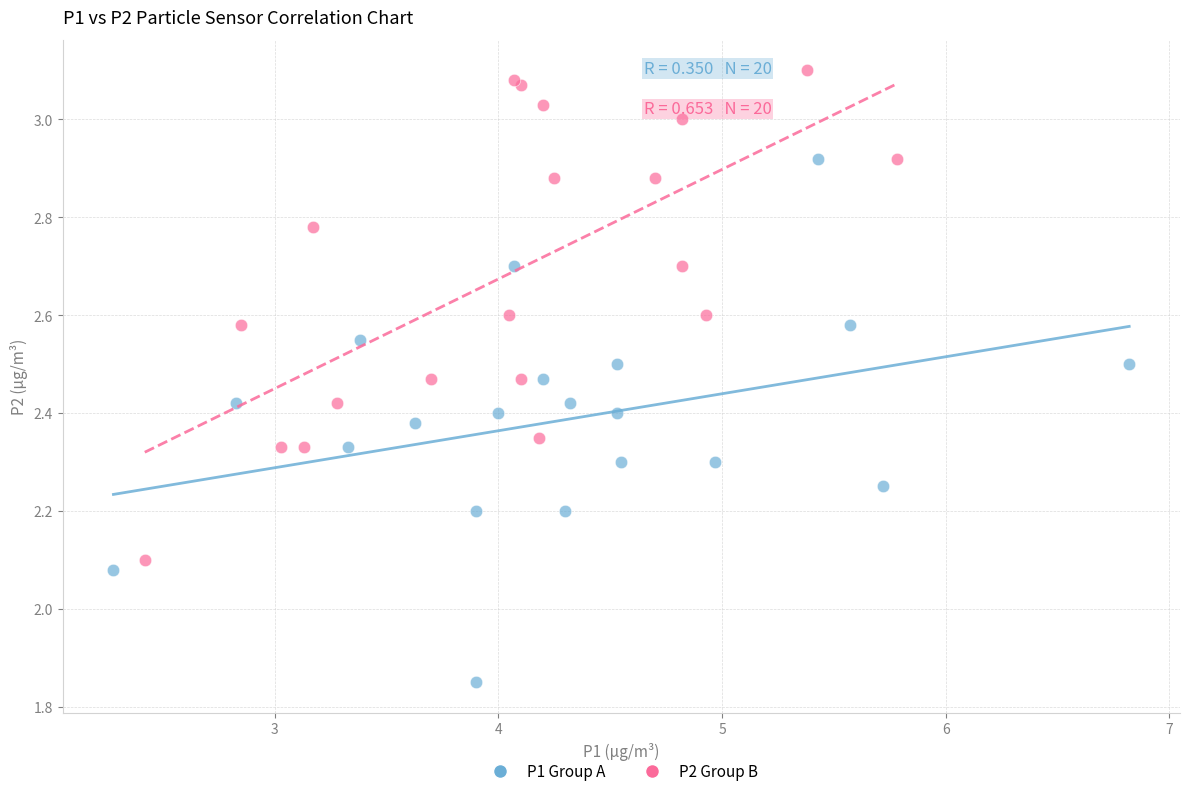

Which series contains the highest Y value?

P2 Group B